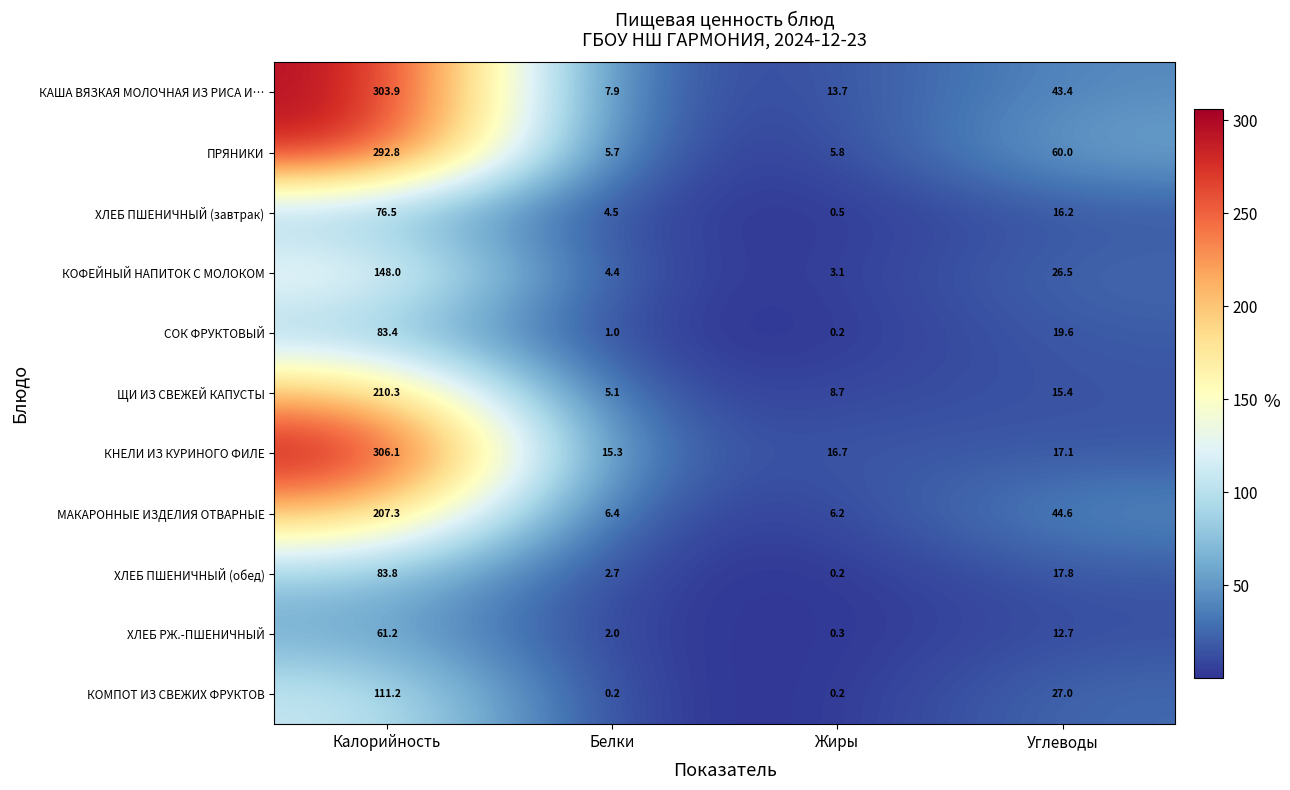

Is it true that КАША ВЯЗКАЯ МОЛОЧНАЯ ИЗ РИСА И… equals 7.9 at Белки?

True